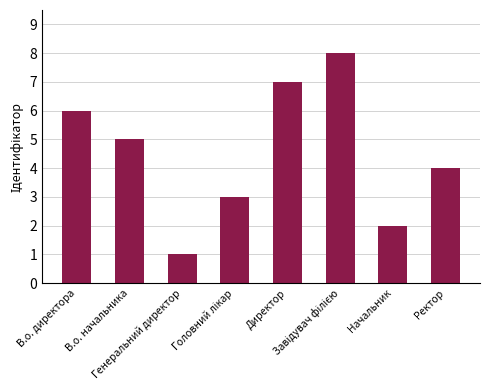

What is the difference between the maximum and minimum values?

7